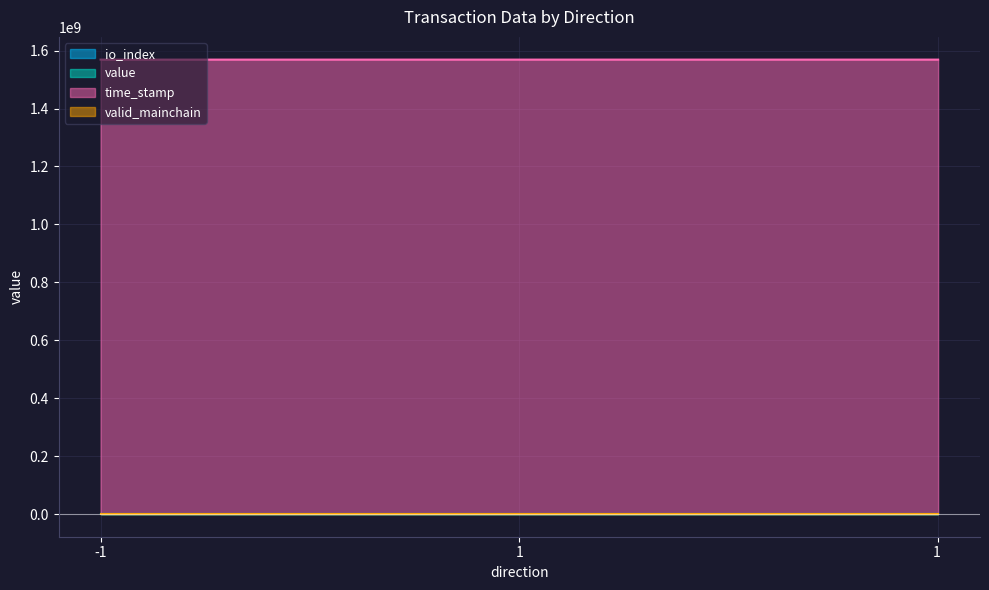

At how many categories does at least one series exceed 1009120459?

3